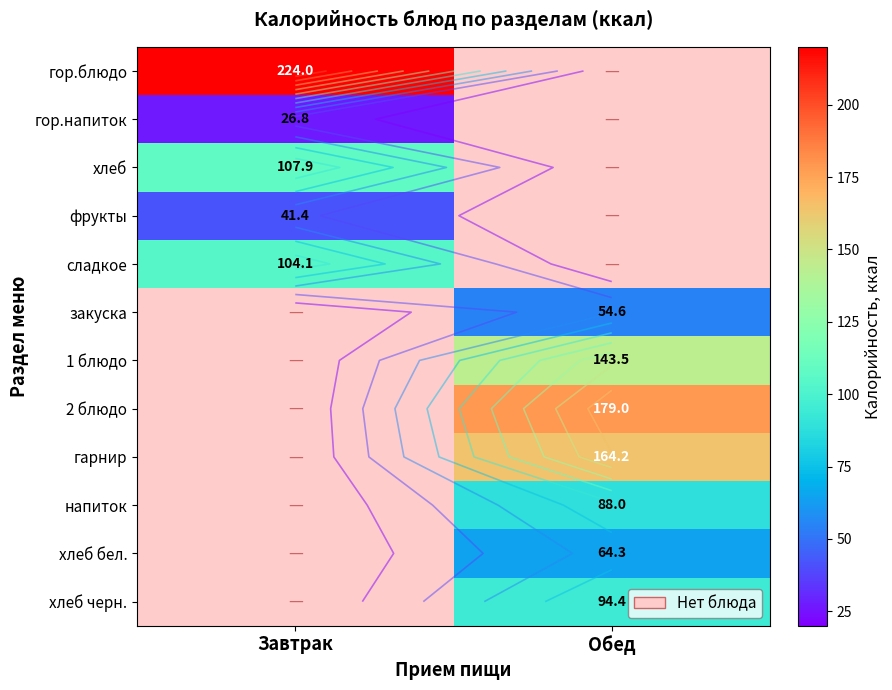

What is the spread (max minus min) of values at Завтрак?

197.2